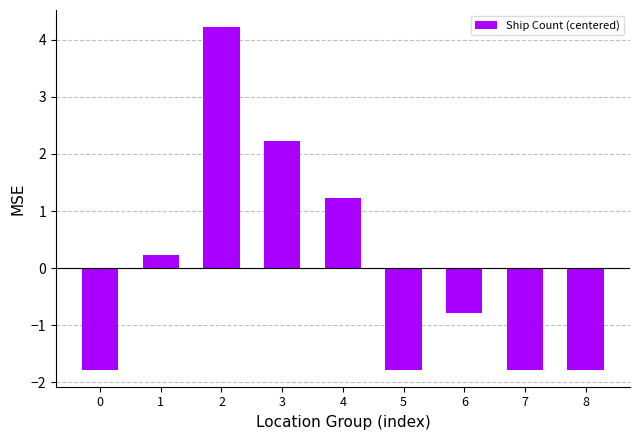

What is the change in value from 1 to 4?

+1.0